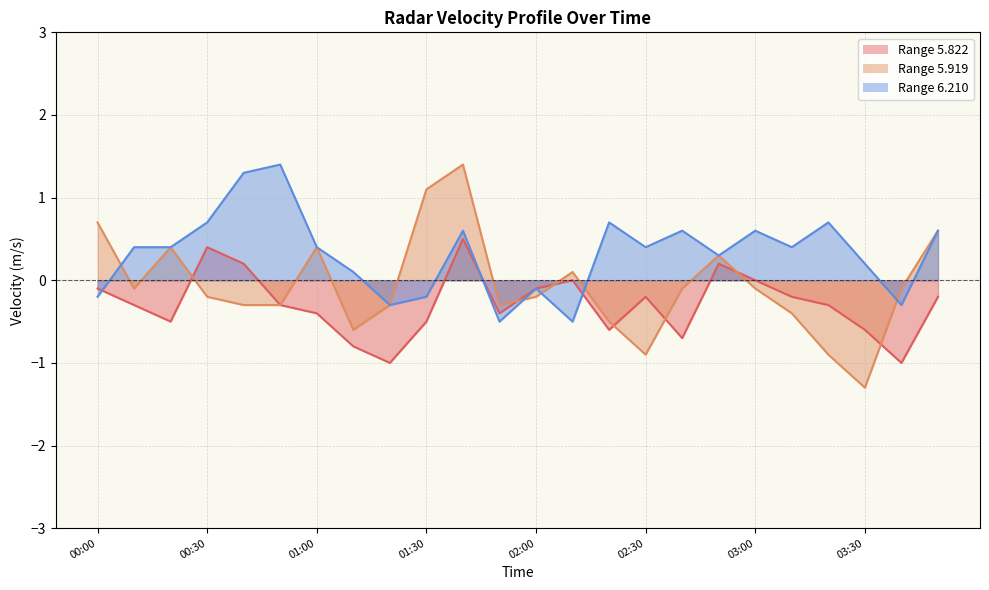

Is it true that 5.919 equals -0.3 at 01:20?

True